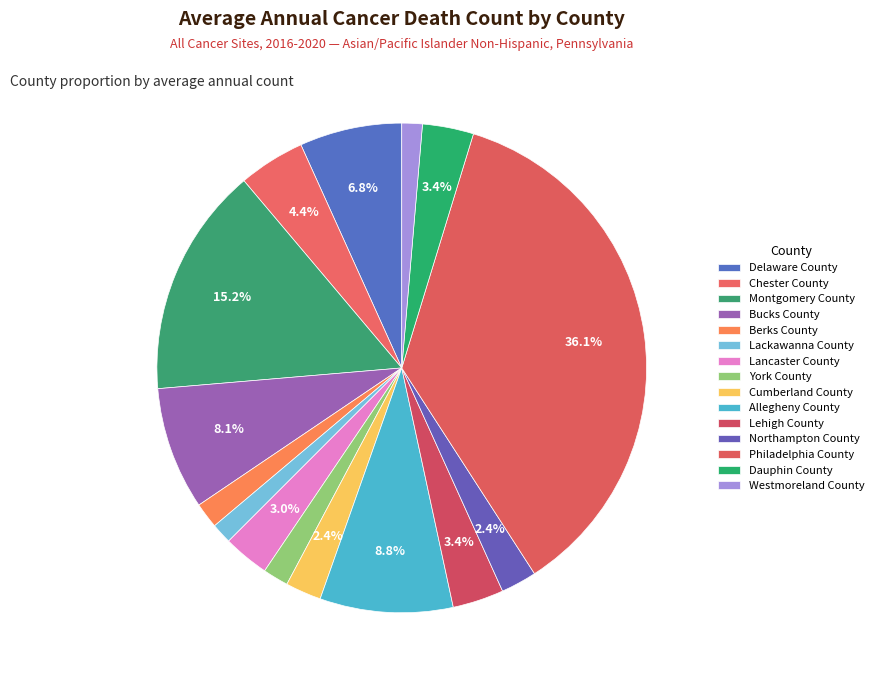

Rank the categories by value from lowest to highest.

Lackawanna County, Westmoreland County, Berks County, York County, Cumberland County, Northampton County, Lancaster County, Lehigh County, Dauphin County, Chester County, Delaware County, Bucks County, Allegheny County, Montgomery County, Philadelphia County